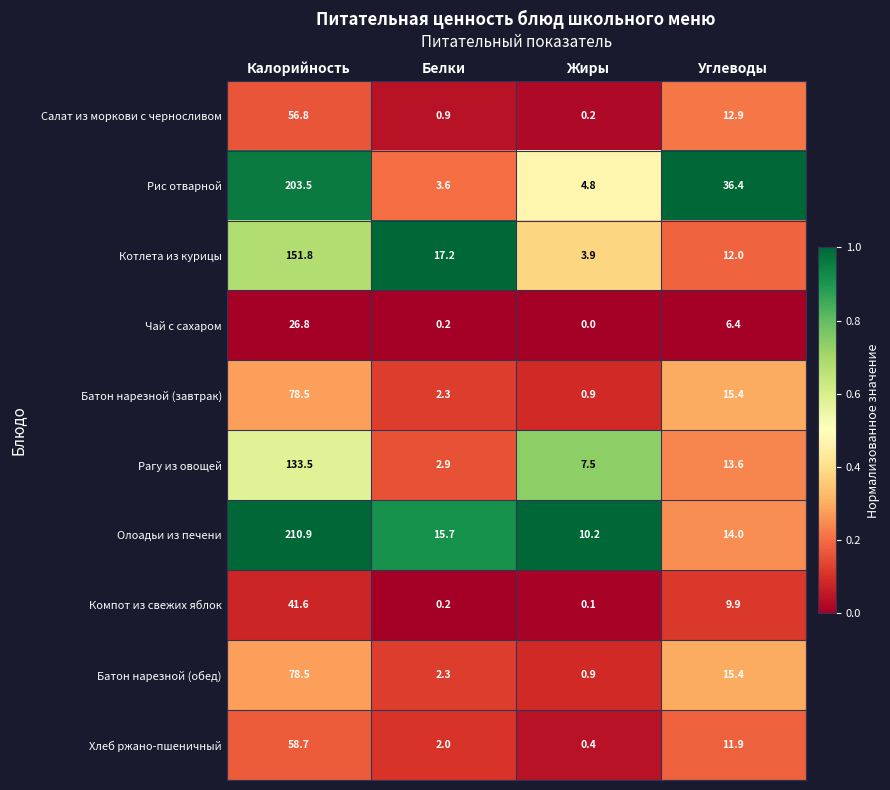

Where does the Хлеб ржано-пшеничный series first go above 11?

Калорийность